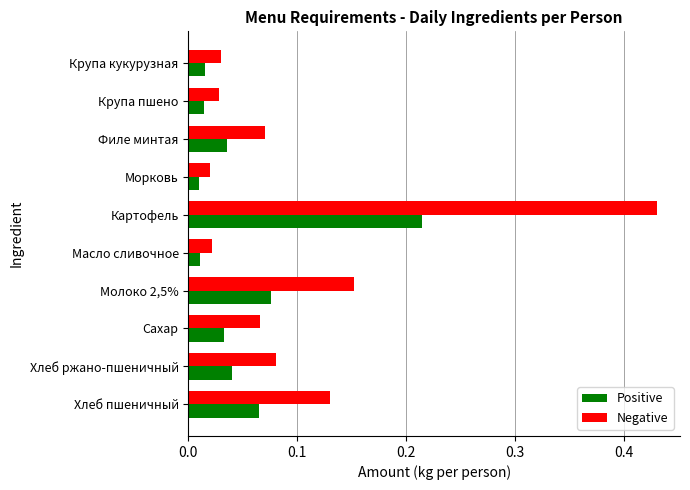

Between Хлеб пшеничный and Морковь, which series saw the biggest shift?

Negative